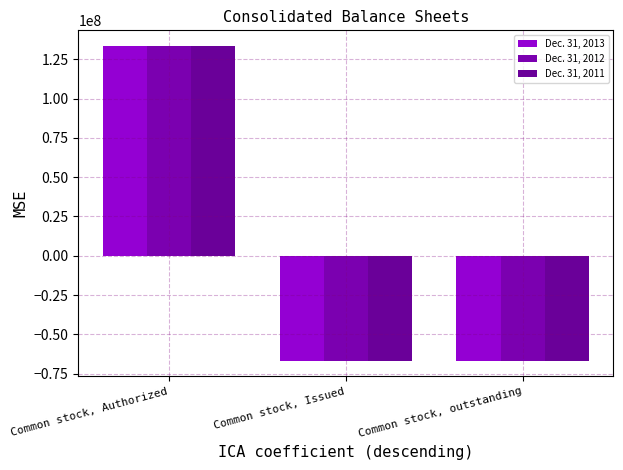

At which label is Dec. 31, 2012 closest to 33355795?

Common stock, Issued